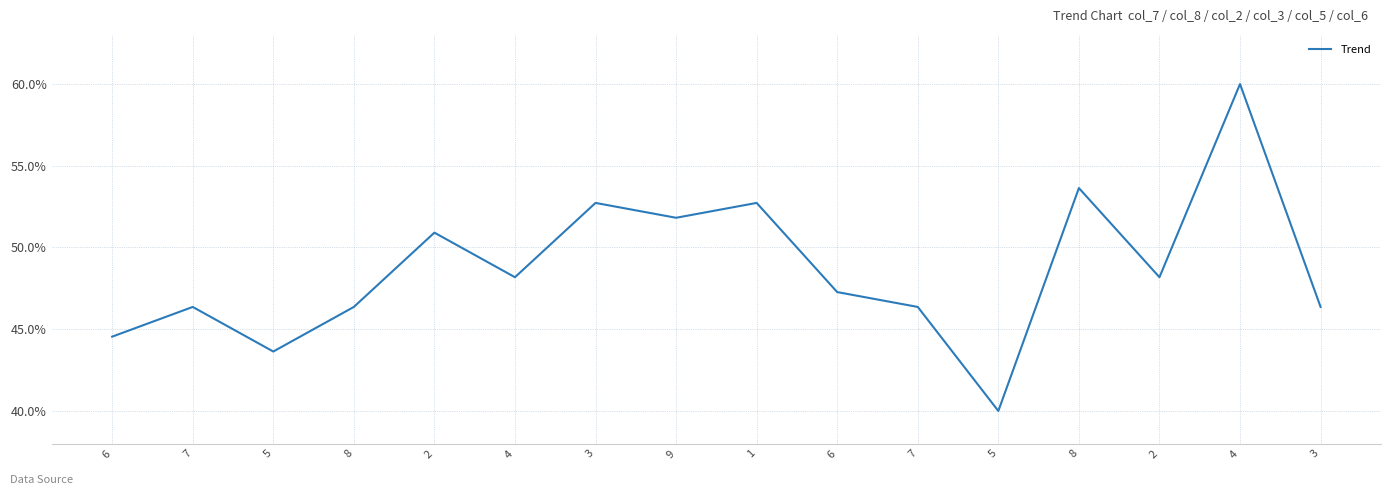

List the labels in order of value, largest first.

4, 8, 3, 1, 9, 2, 4, 2, 6, 7, 8, 7, 3, 6, 5, 5